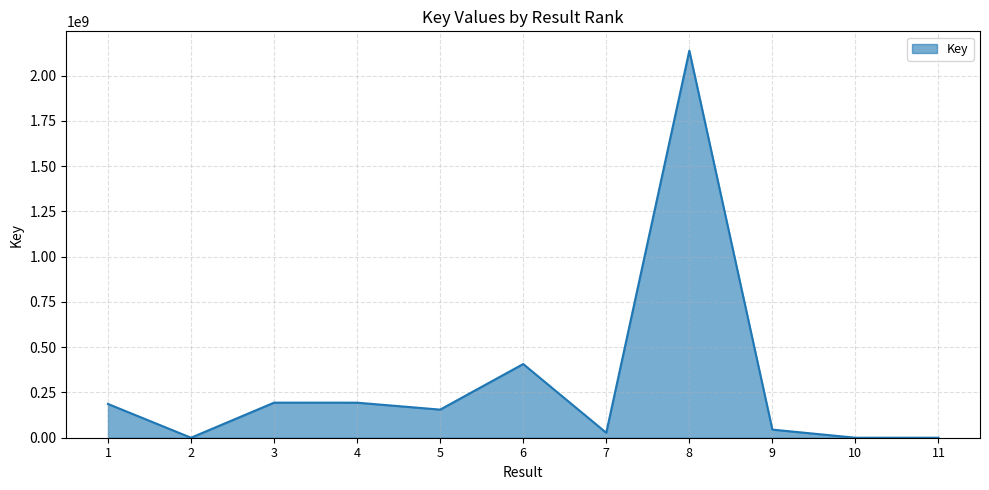

Is it true that the value at 1 is 186559794?

True